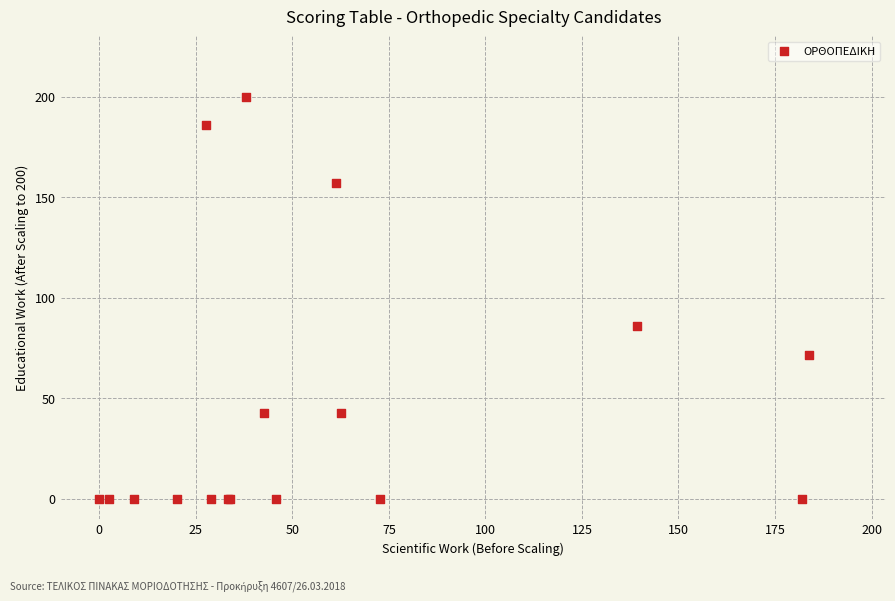

What Y value in the scatter plot is closest to 100?

85.7